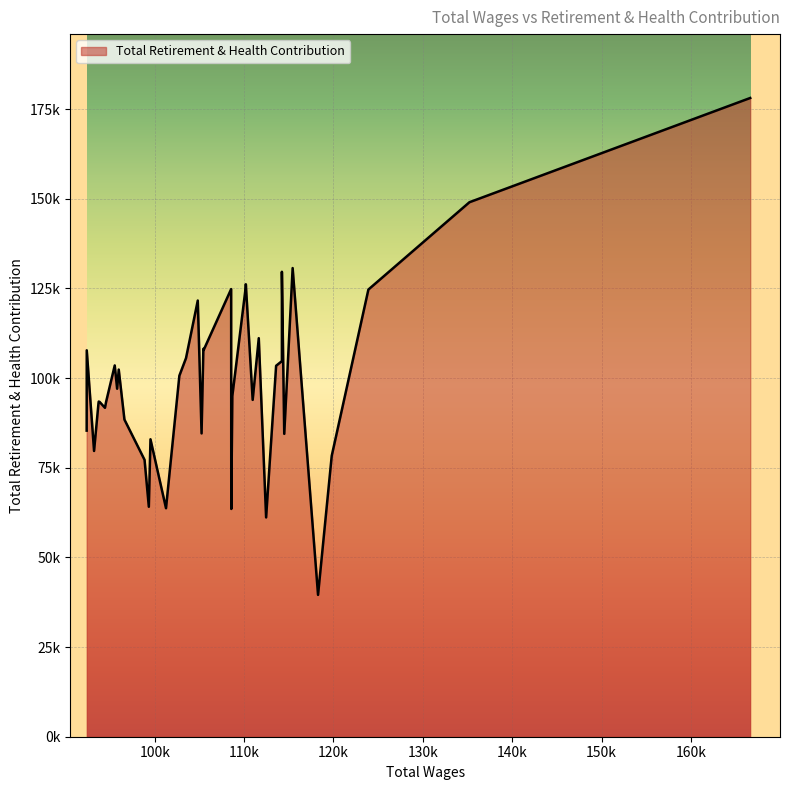

Rank the categories by value from highest to lowest.

0, 1, 5, 7, 14, 13, 17, 2, 21, 11, 19, 18, 38, 22, 8, 31, 9, 29, 23, 30, 15, 12, 35, 34, 32, 36, 33, 28, 39, 20, 6, 25, 37, 3, 27, 26, 24, 16, 10, 4